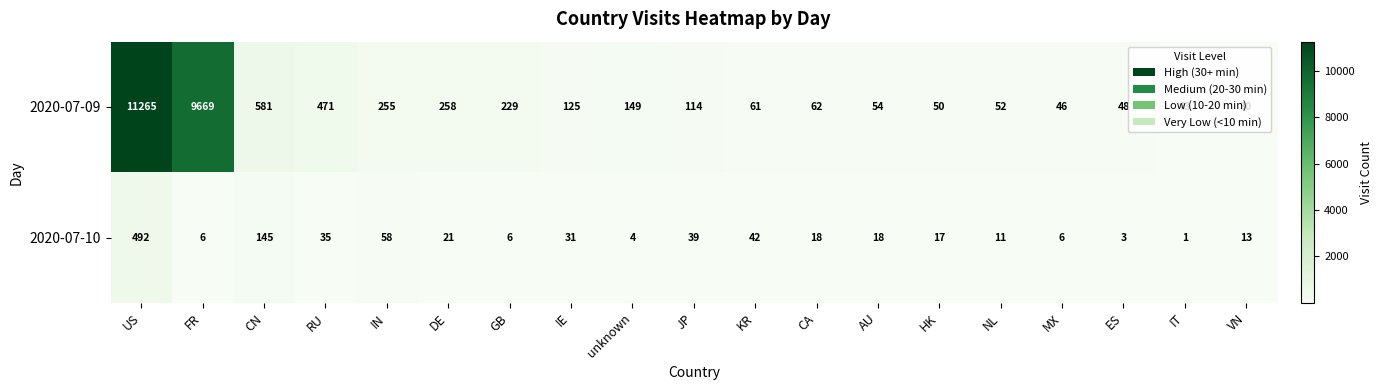

At which category is the sum across all series the highest?

US